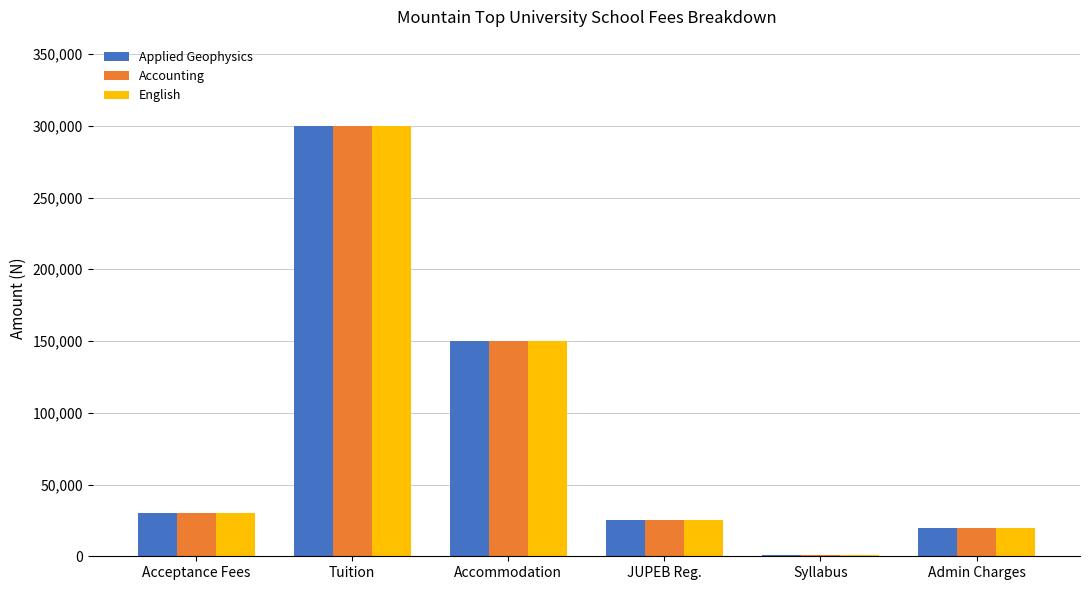

True or false: Accounting has a value of 242513 at Accommodation.

False